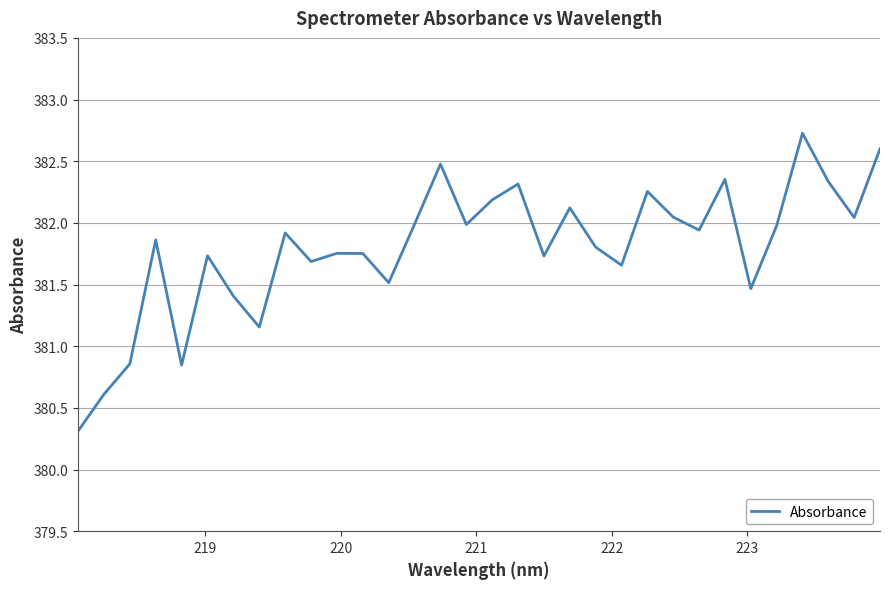

What is the difference between the maximum and minimum values?

2.4